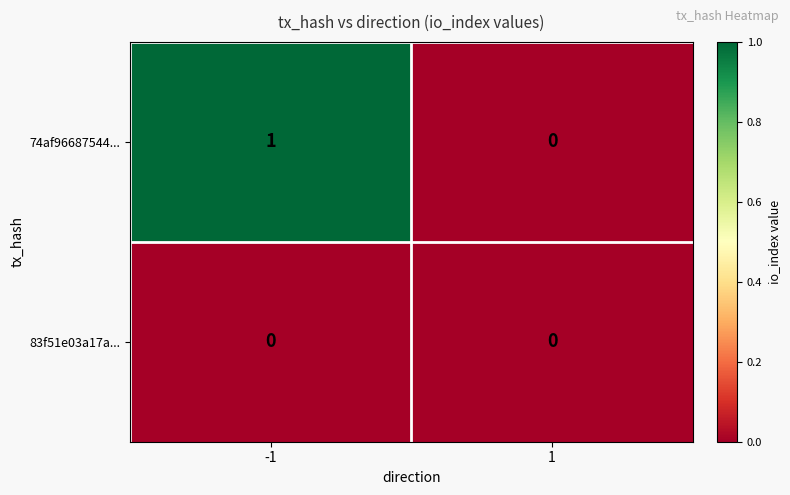

Is it true that 74af96687544... equals 1 at 1?

False